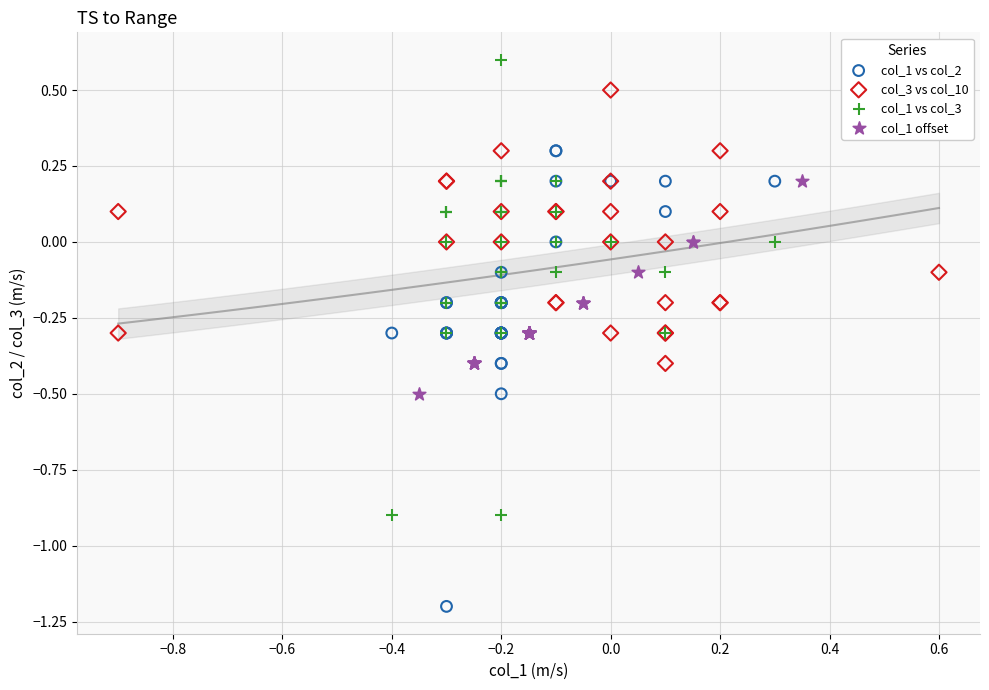

Which series reaches the maximum Y coordinate?

col_1 vs col_3